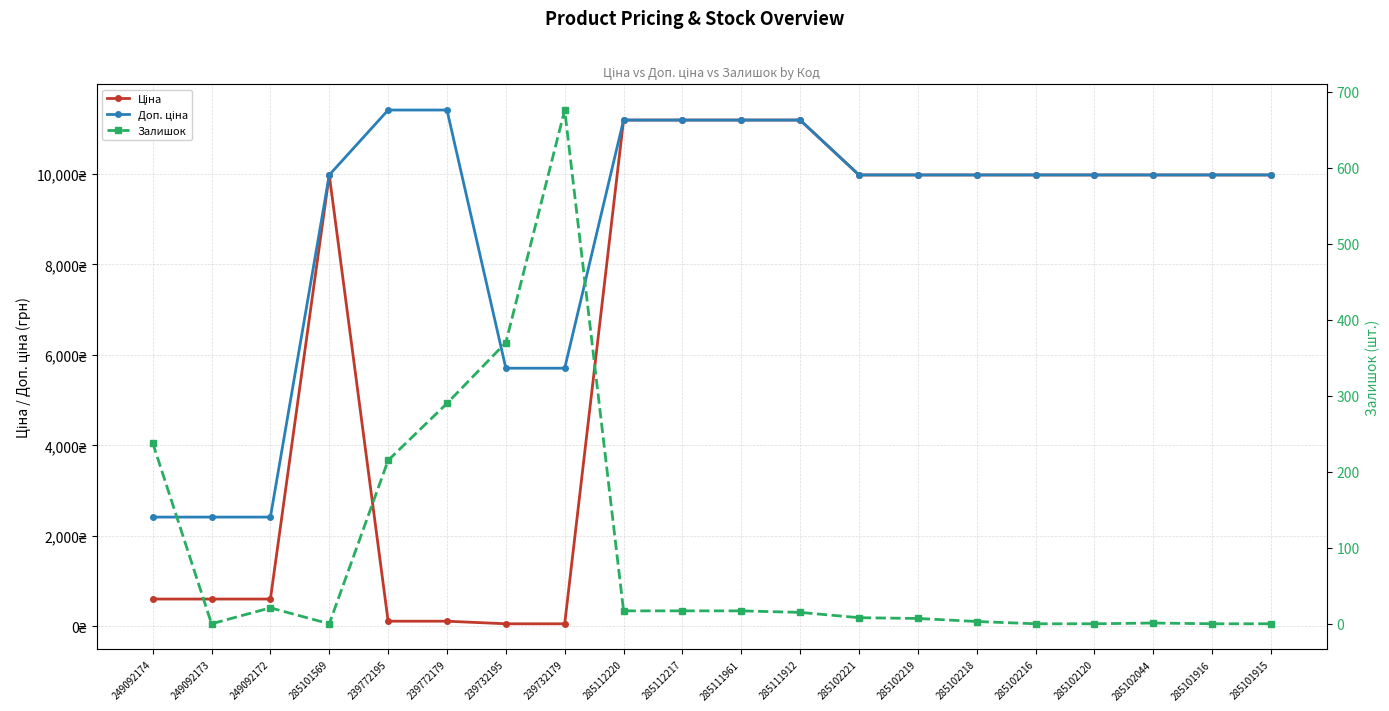

Is the value of Залишок at 285101916 greater than the value of Ціна at 239772195?

No